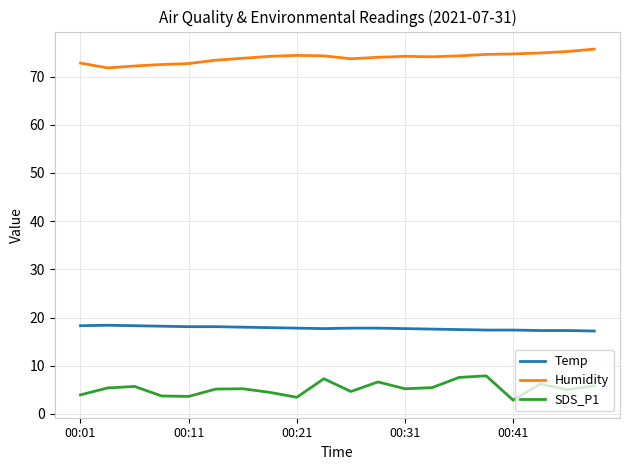

True or false: Humidity and SDS_P1 cross at least once.

False